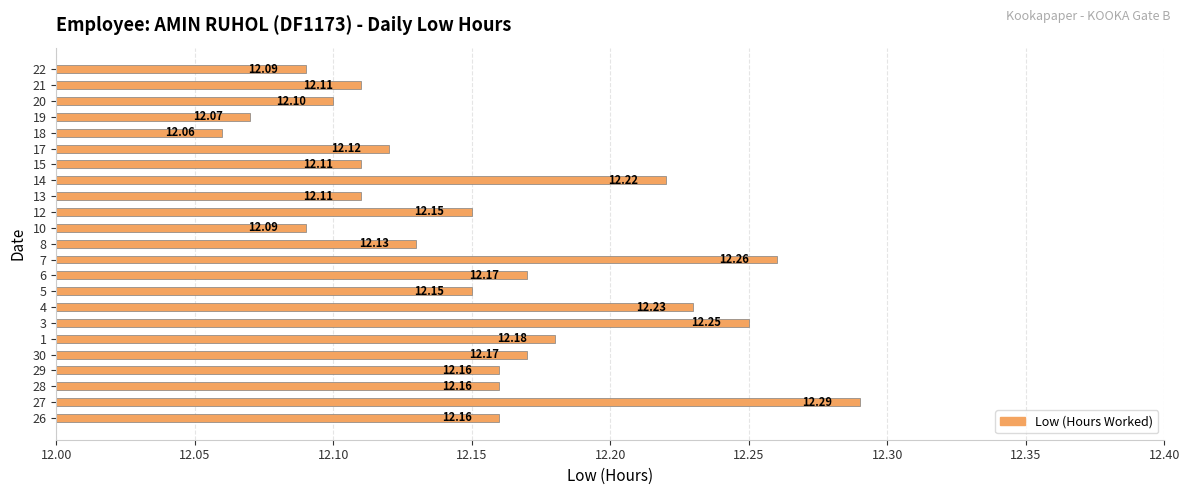

What is the ratio of the value at 17 to the value at 3?

1.0